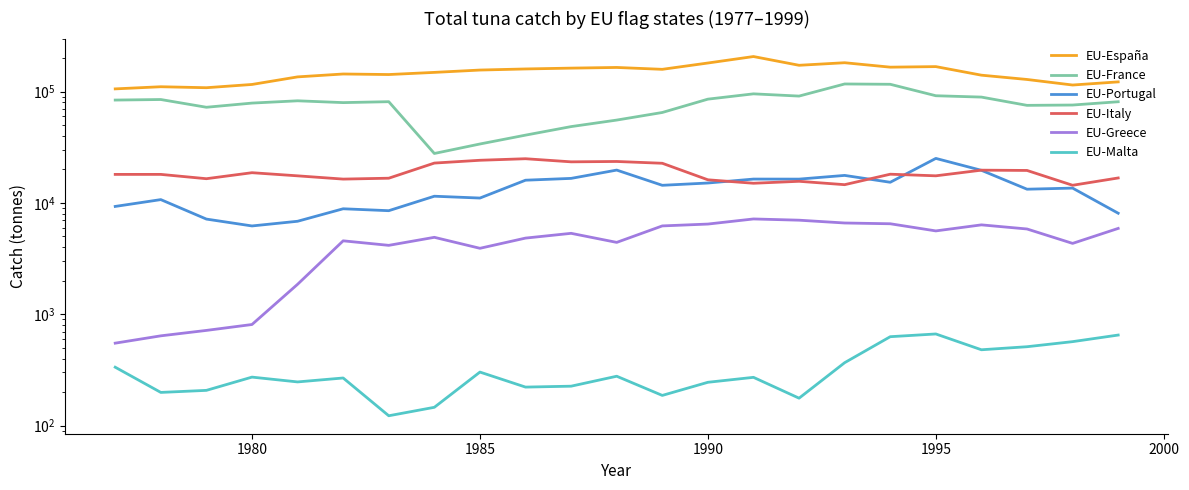

How many data points in EU-España are less than 149046?

11